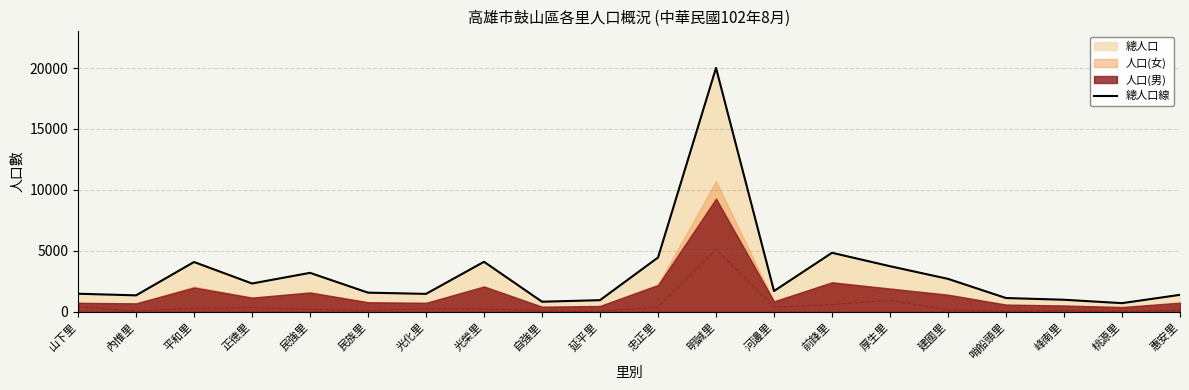

Rank the categories by value from lowest to highest.

桃源里, 自強里, 延平里, 峰南里, 哨船頭里, 內惟里, 惠安里, 光化里, 山下里, 民族里, 河邊里, 正德里, 建國里, 民強里, 厚生里, 平和里, 光榮里, 忠正里, 前鋒里, 明誠里